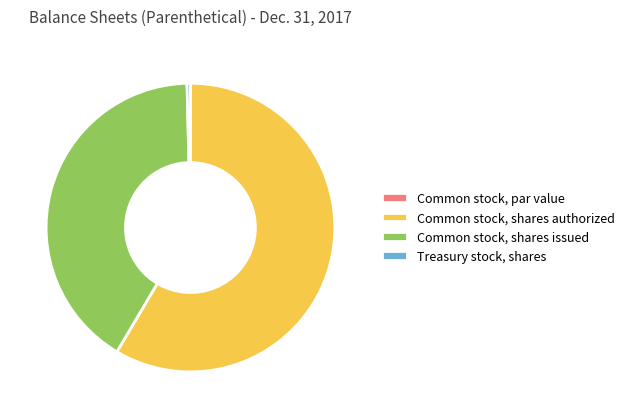

Do Common stock, shares issued and Common stock, shares authorized together represent more than half of the pie?

Yes